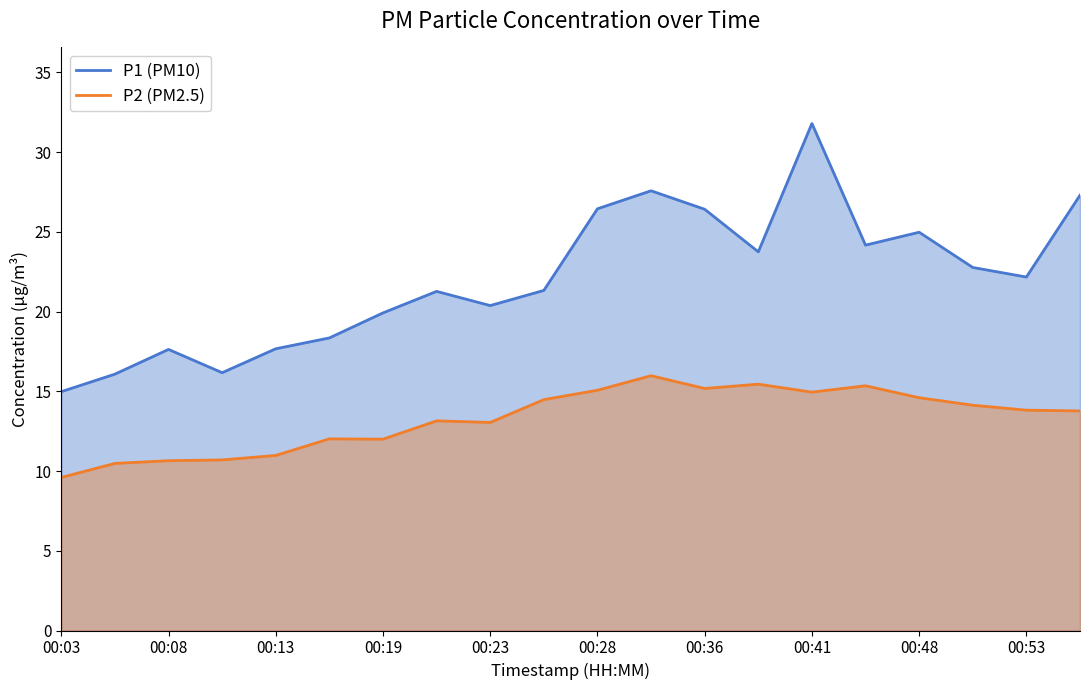

Reading left to right, what are all the values shown in this chart?

P1 (PM10): 15.0	16.1	17.6	16.2	17.7	18.4	19.9	21.3	20.4	21.3	26.4	27.6	26.4	23.8	31.8	24.2	25.0	22.8	22.2	27.3
P2 (PM2.5): 9.6	10.5	10.7	10.7	11.0	12.0	12.0	13.2	13.1	14.5	15.1	16.0	15.2	15.4	14.9	15.3	14.6	14.1	13.8	13.8